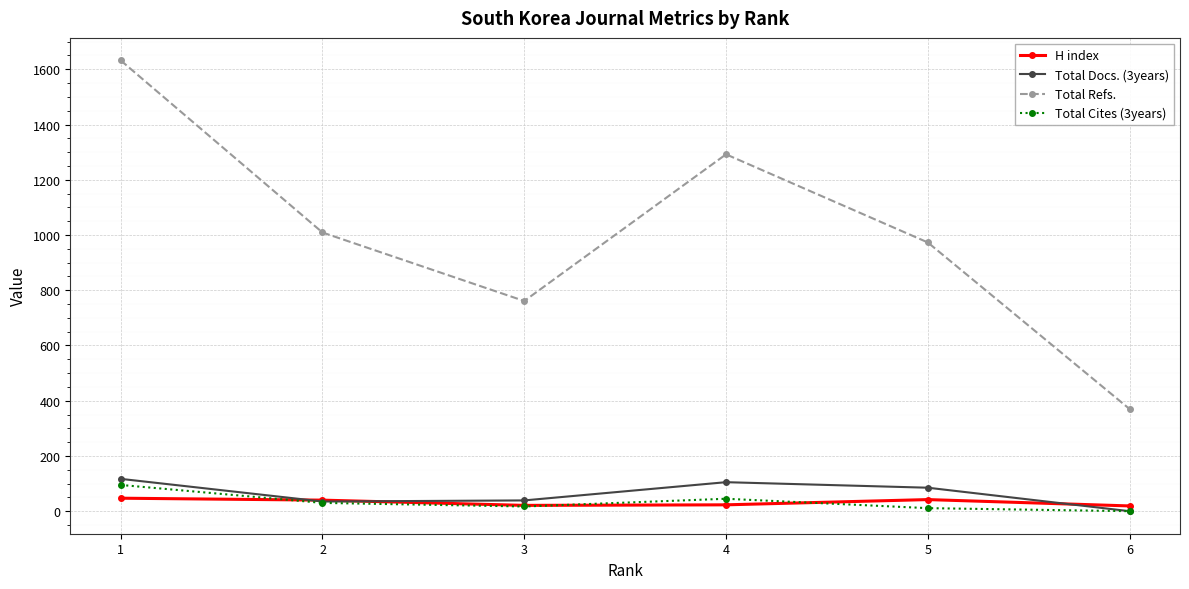

Where is Total Cites (3years) nearest to the value 47?

4